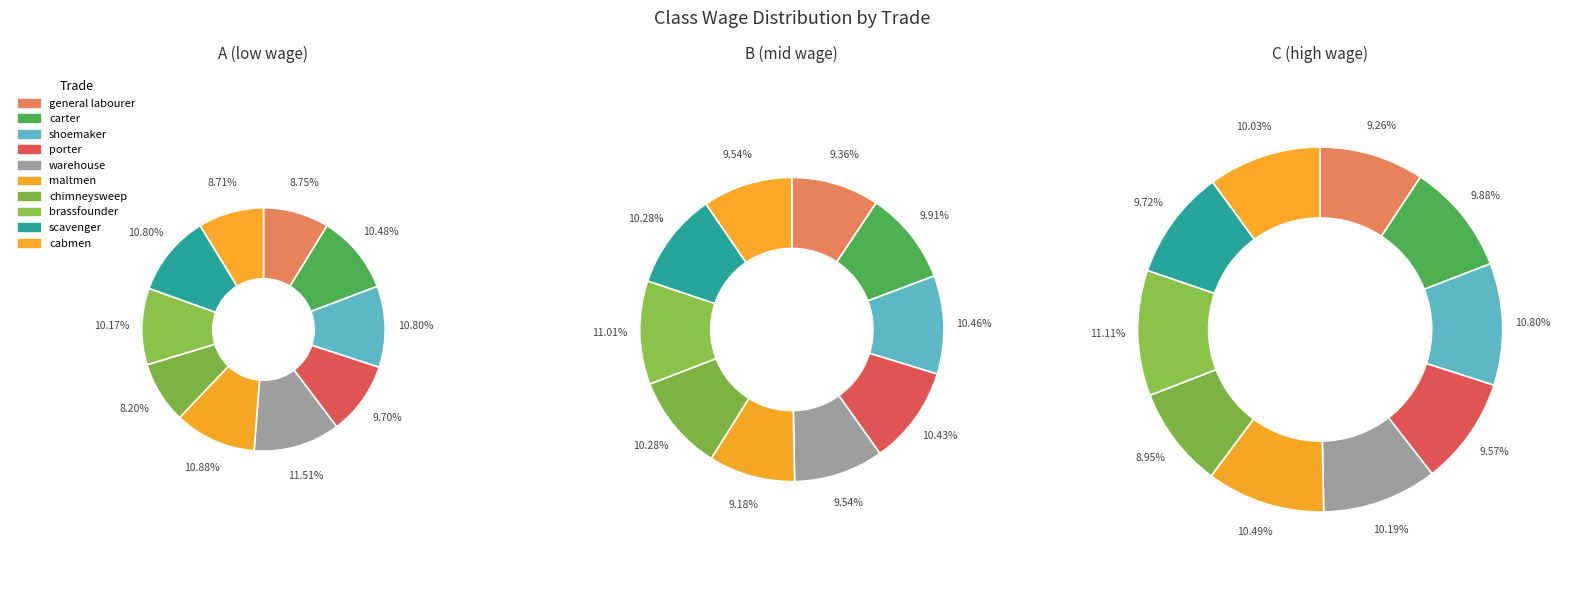

What portion of the pie excludes 9?

91.2%